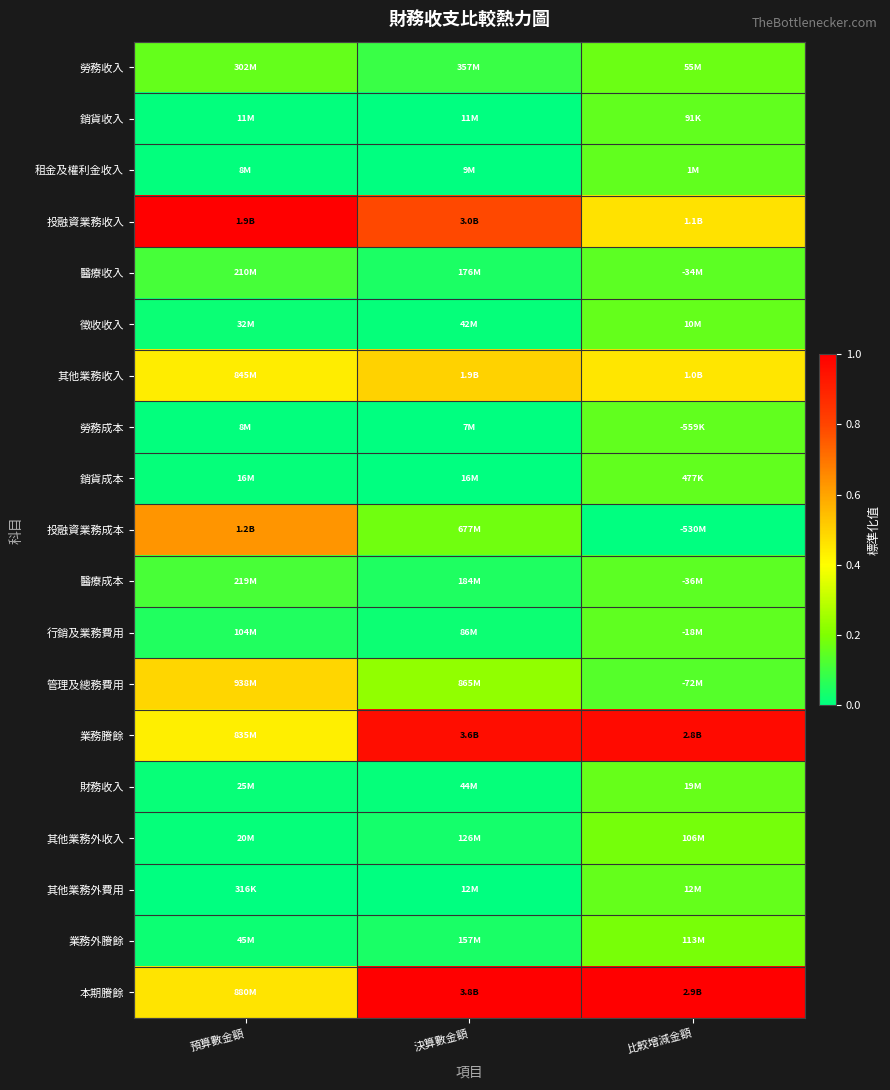

What is the maximum value shown in the chart?

1.0